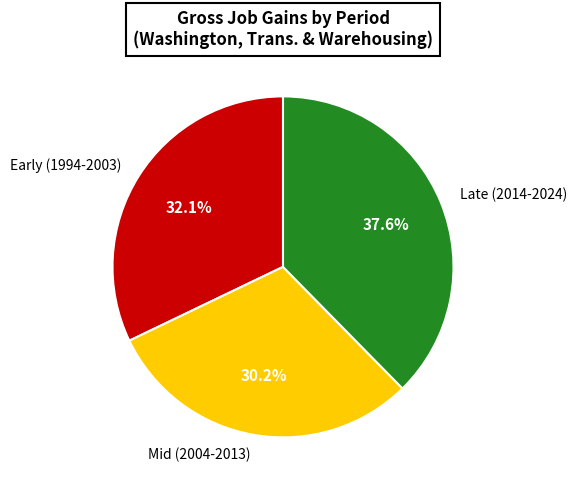

Does Mid (2004-2013) represent more than half of the total?

No